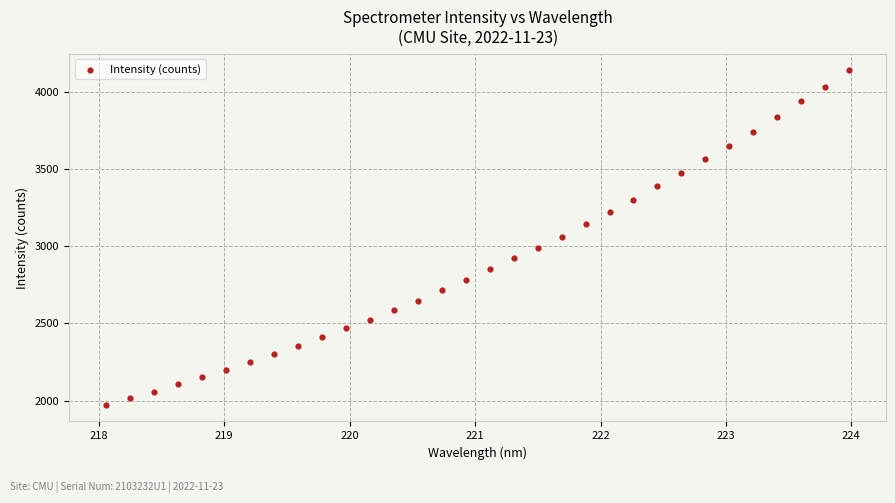

What is the range of Y values (max minus min)?

2164.2